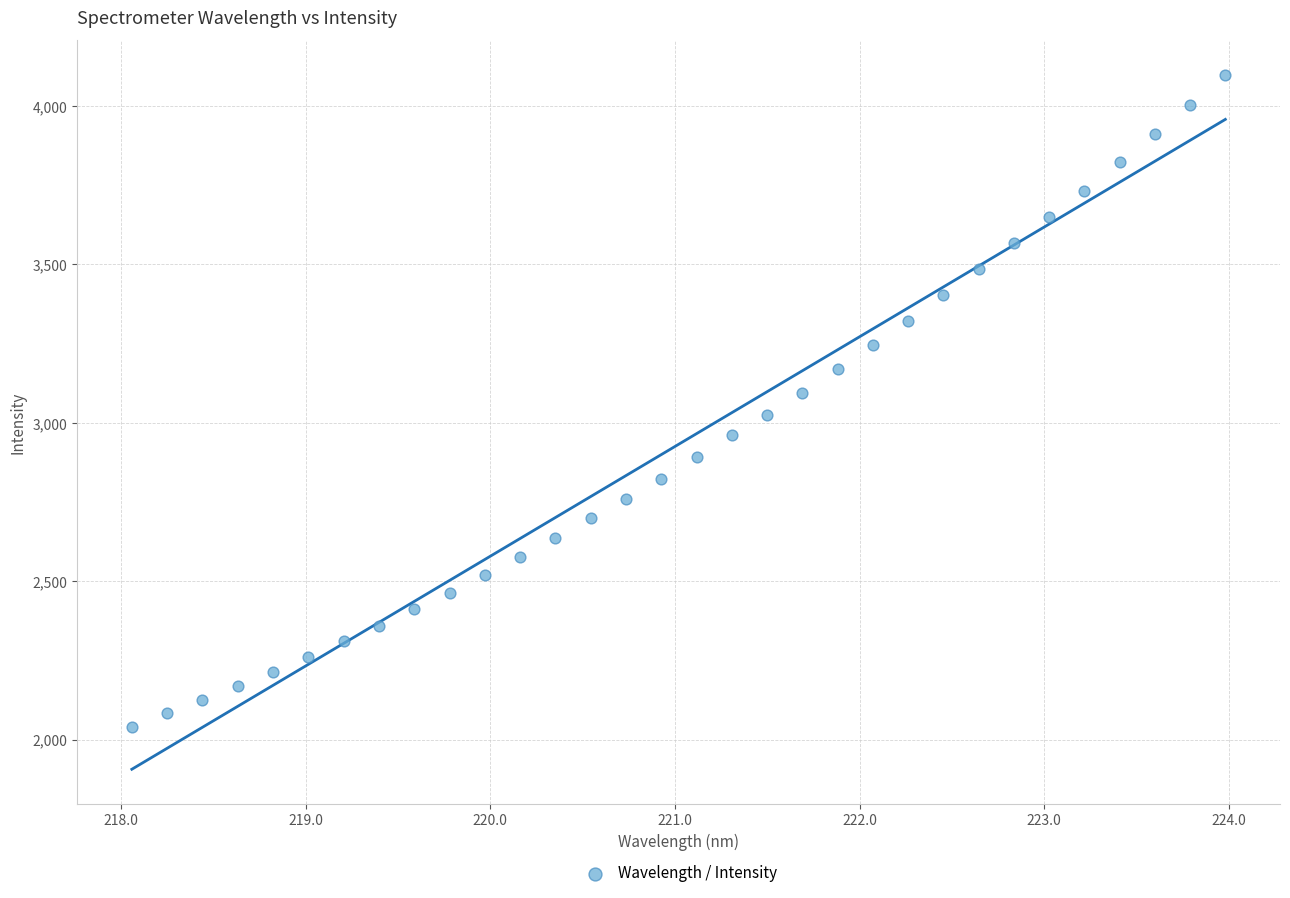

What is the range of X values (max minus min)?

5.9